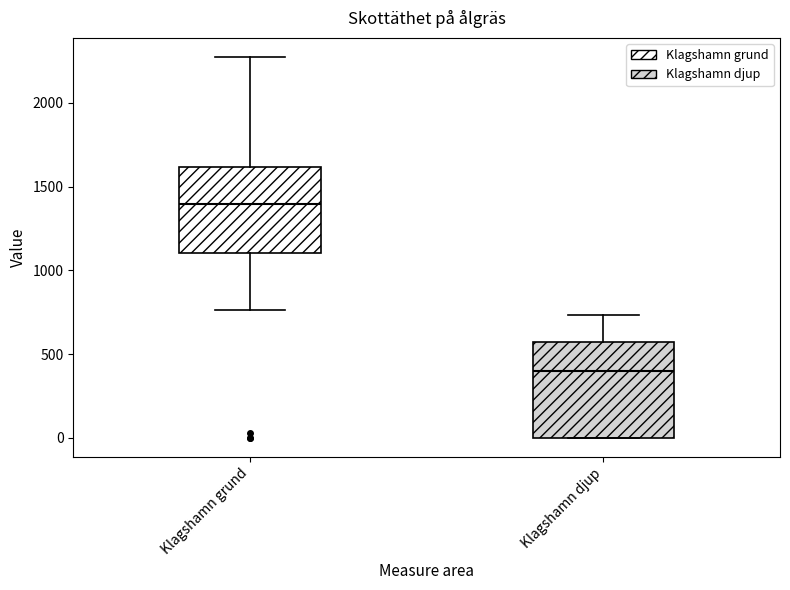

Reading left to right, transcribe this box plot: for each box, give where its median line is, the range the box spans, and where its two whiskers end, as read against the y-axis. The values are not printed on the chart, so give them approximately, as read against the axis.

Klagshamn grund: median 1400, box 1100 to 1600, whiskers 750 to 2300
Klagshamn djup: median 400, box 0 to 550, whiskers 0 to 750